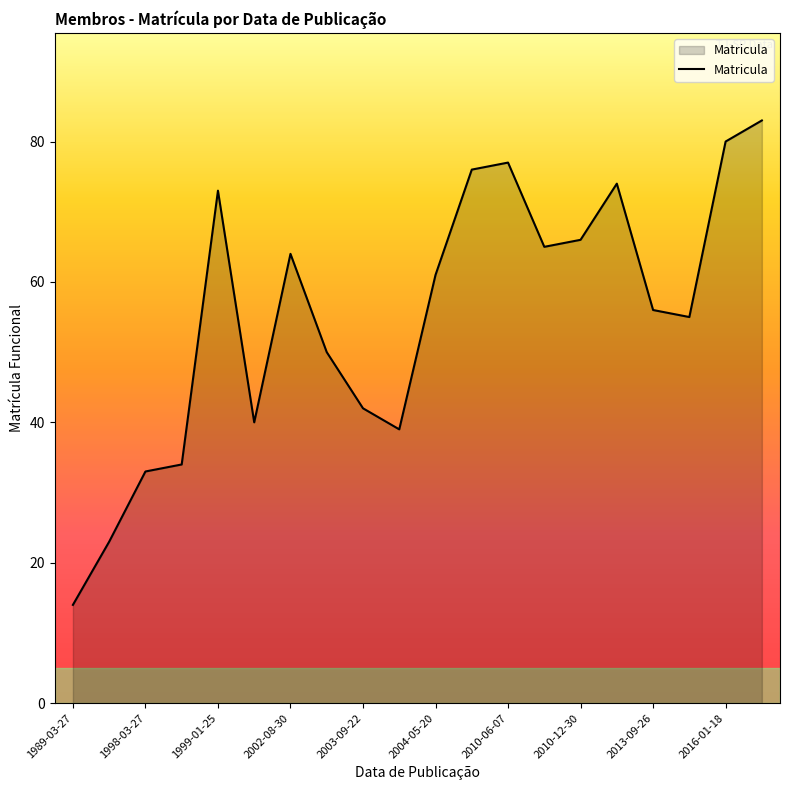

What is the maximum value shown in the chart?

83